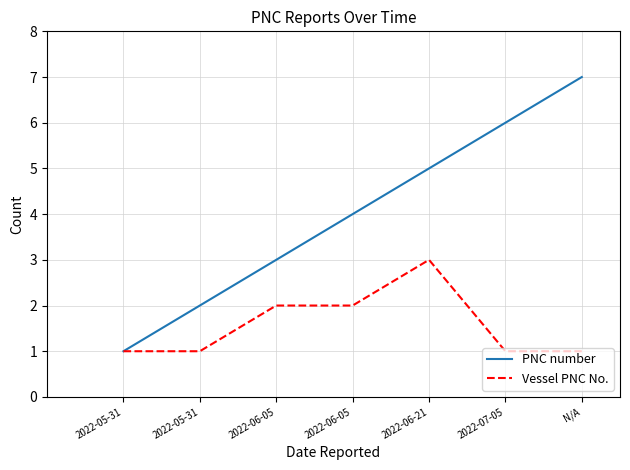

True or false: PNC number has a value of 6 at 2022-07-05.

True